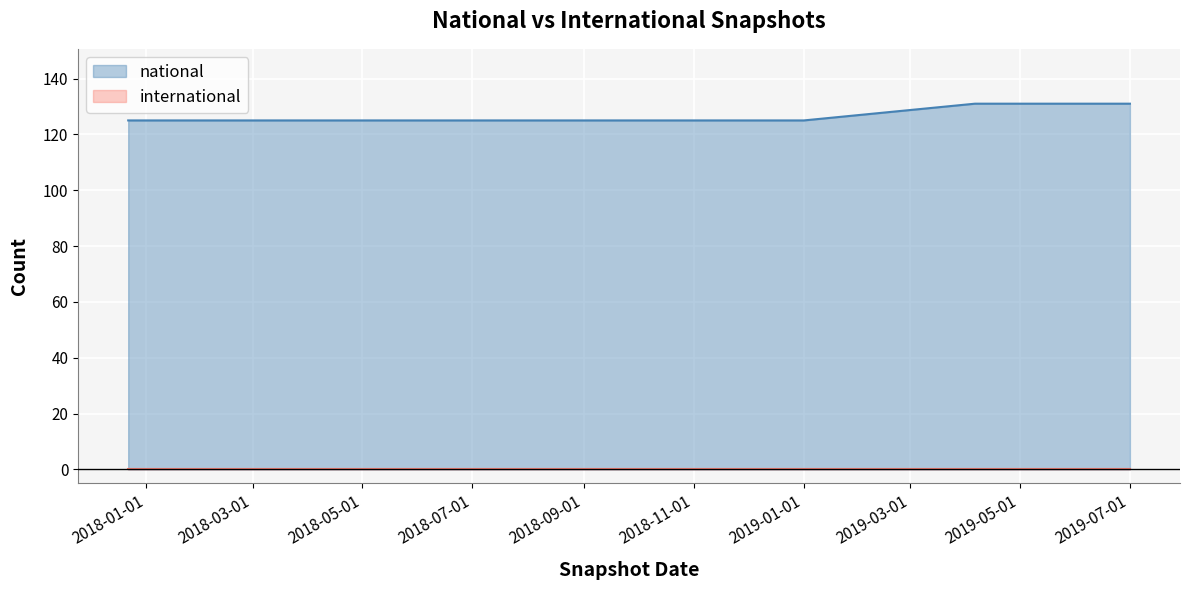

Is it true that the value at 2018-04-09 is 125?

True